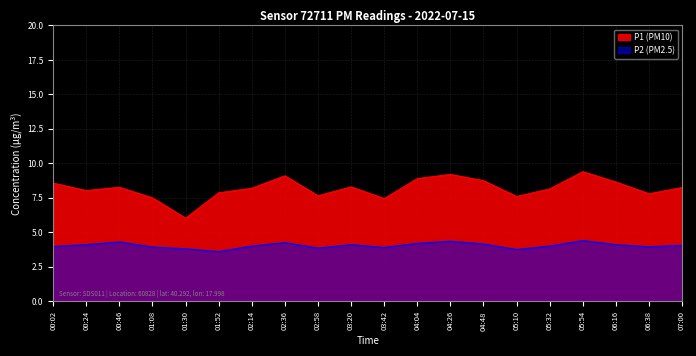

At 07:00, list the series in order from largest to smallest.

P1 (PM10), P2 (PM2.5)